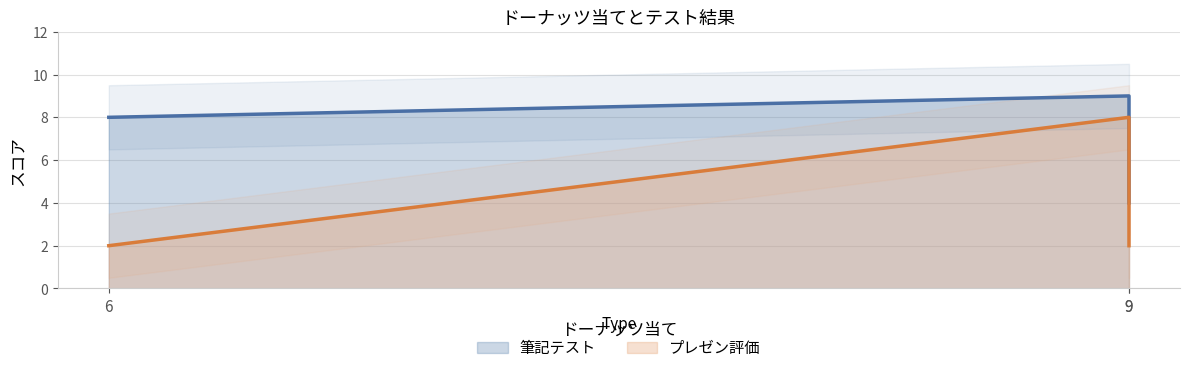

Rank the series at 6 from lowest to highest value.

プレゼン評価, 筆記テスト